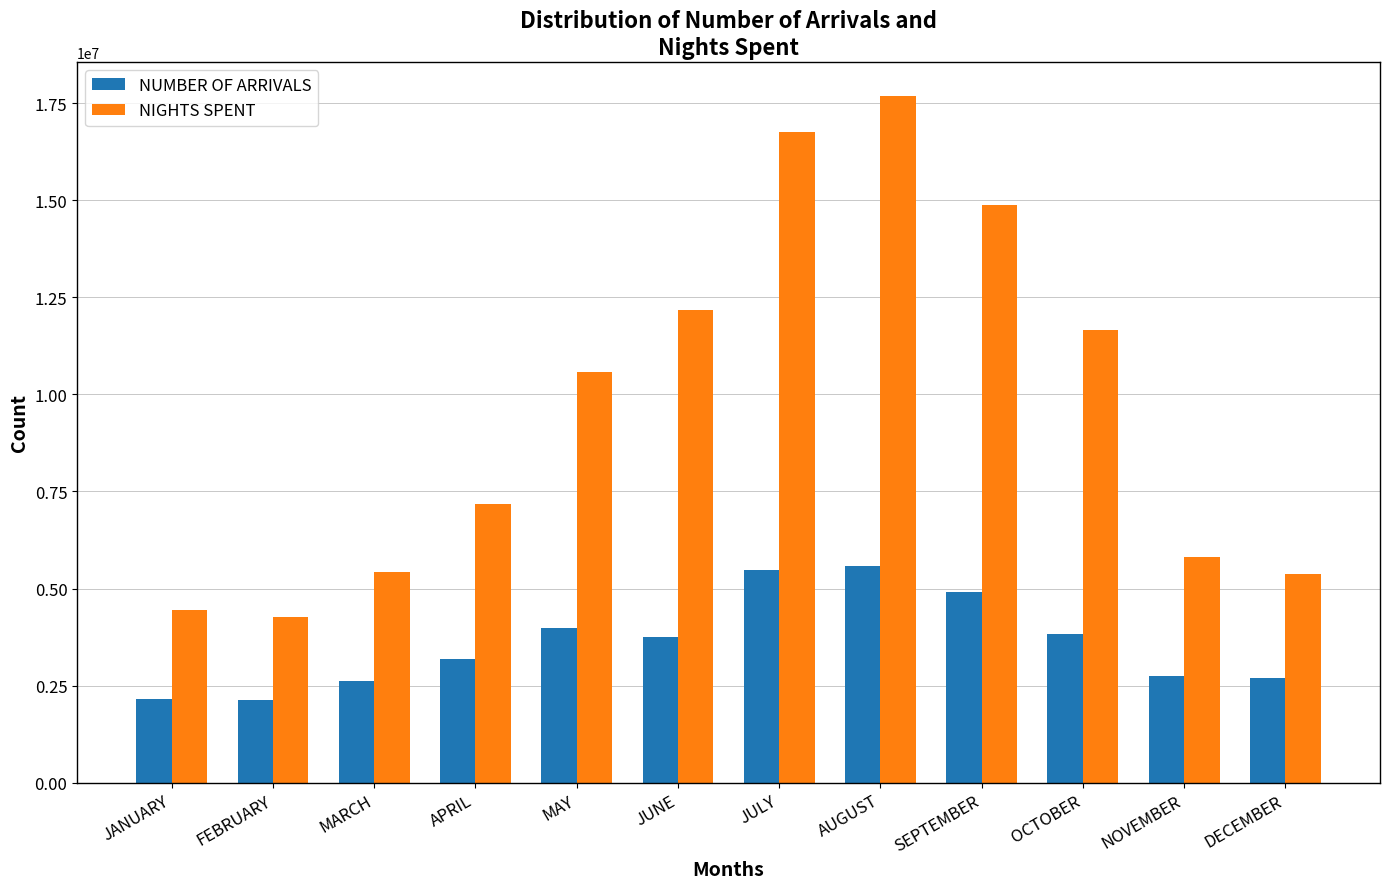

What is the spread (max minus min) of values at MARCH?

2784169